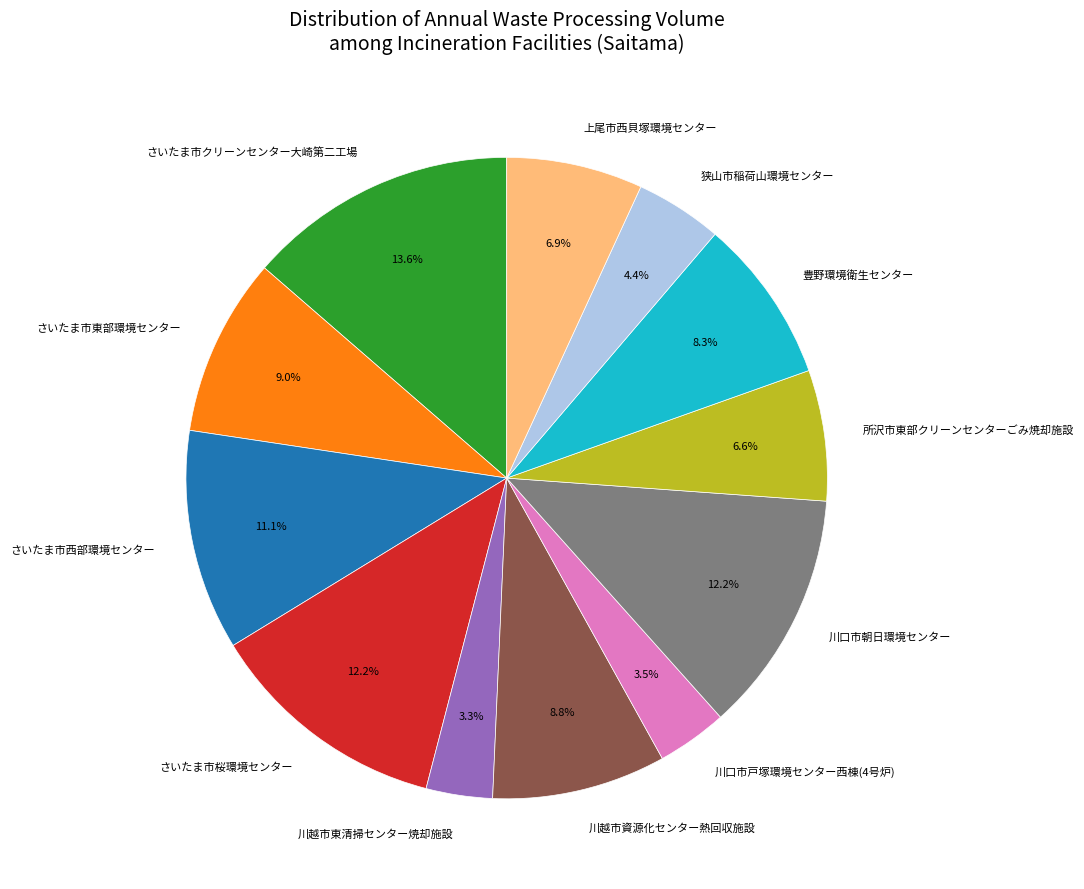

Count the number of slices in the pie.

12